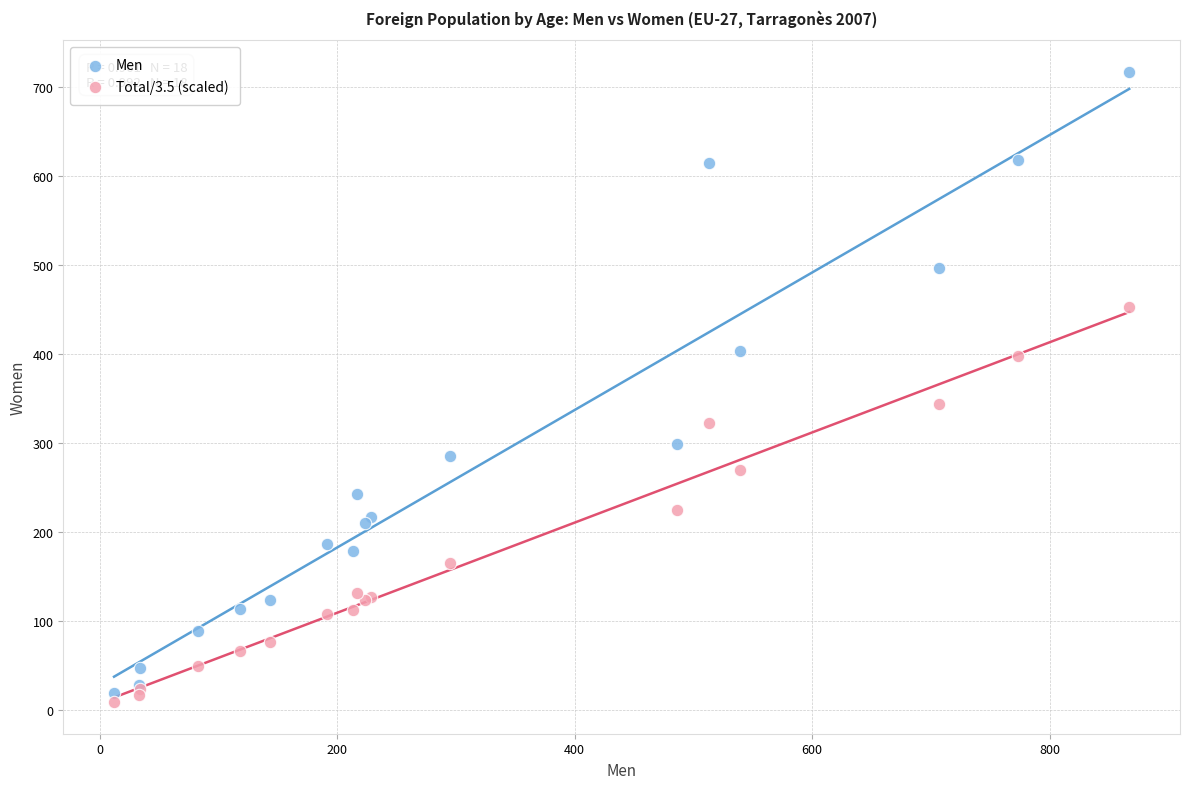

What are all the series names shown in the legend?

Men, Total/3.5 (scaled)